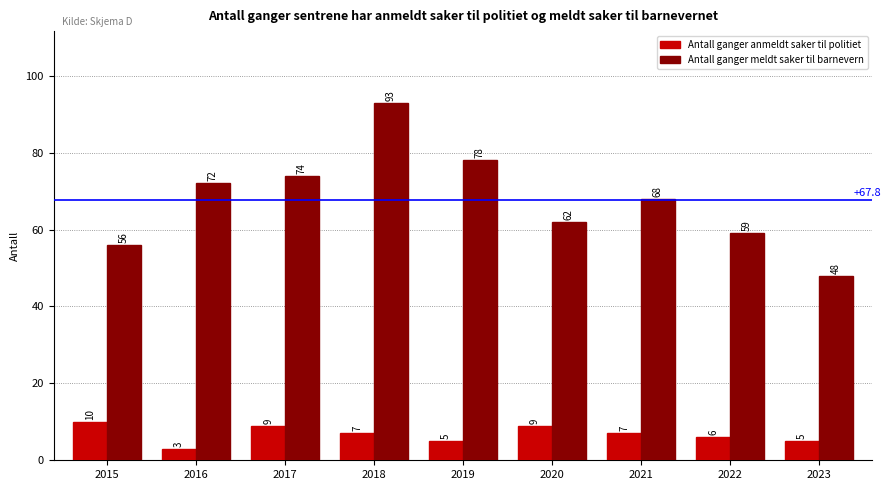

Is the value of Antall ganger anmeldt saker til politiet at 2015 greater than the value of Antall ganger meldt saker til barnevern at 2015?

No